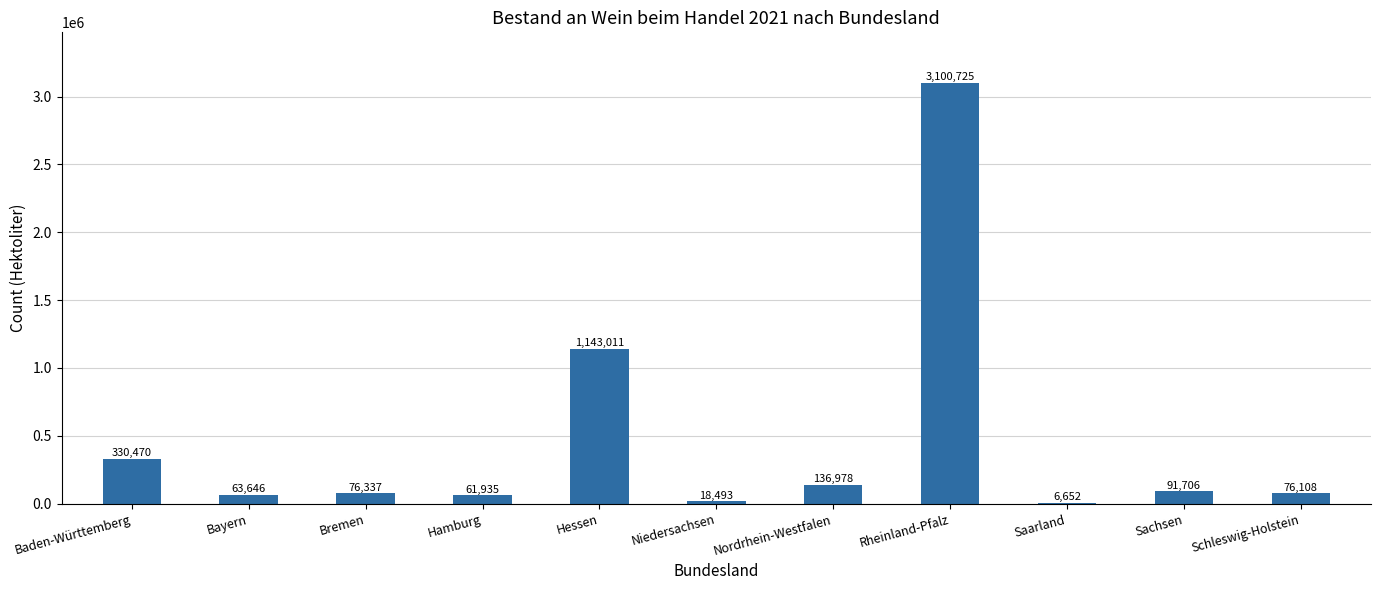

Where does the data first go above 76337?

Baden-Württemberg